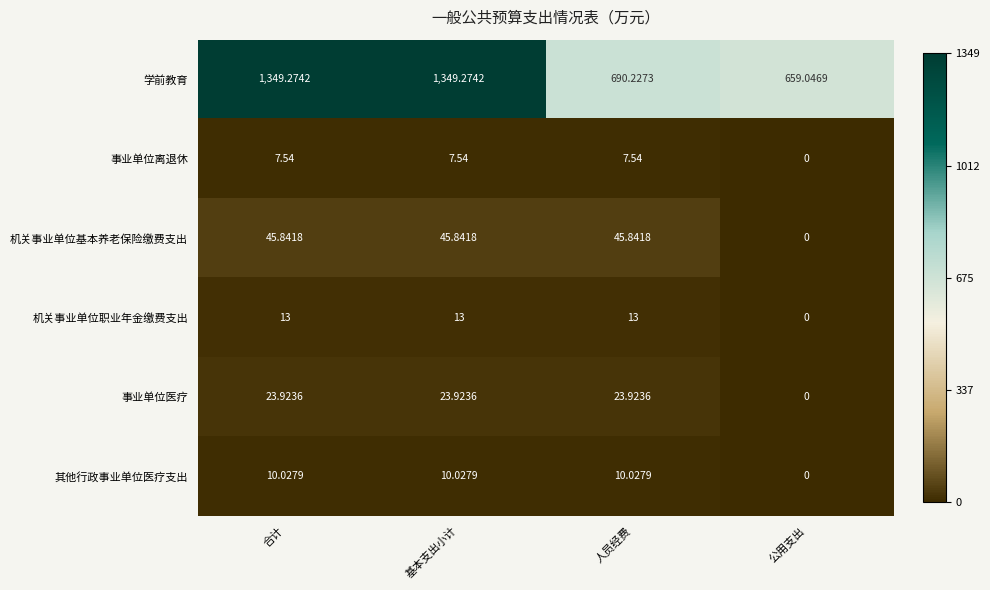

Which series has the largest total across all categories?

学前教育